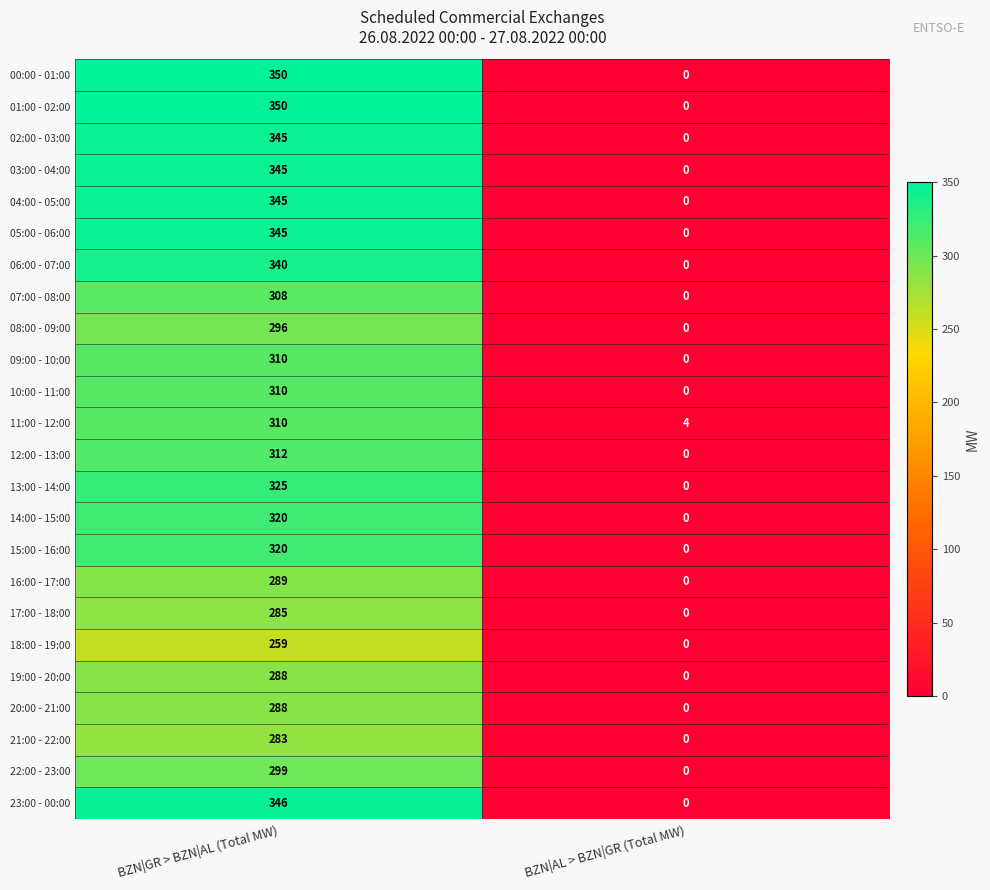

What is the difference between the highest and lowest values at BZN|AL > BZN|GR (Total MW)?

4